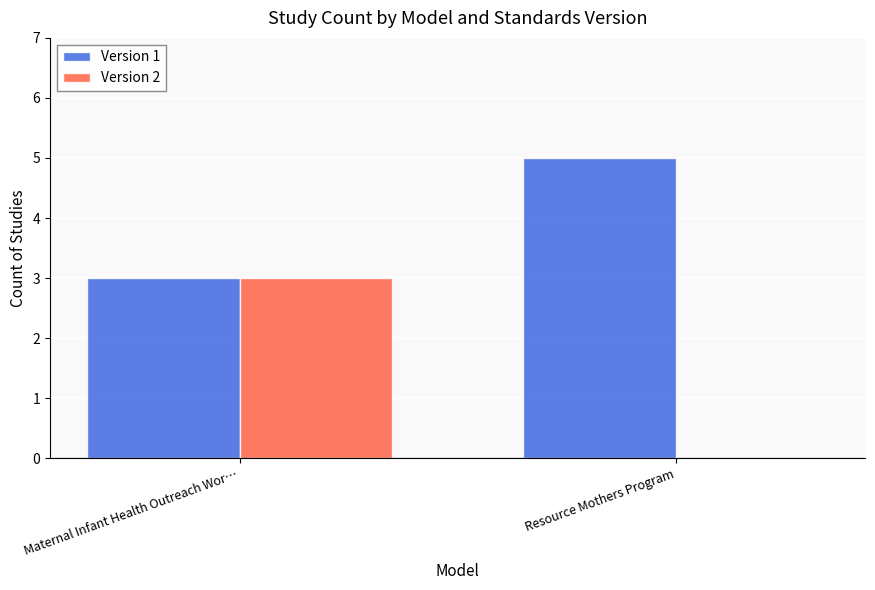

How many groups of bars are there?

2